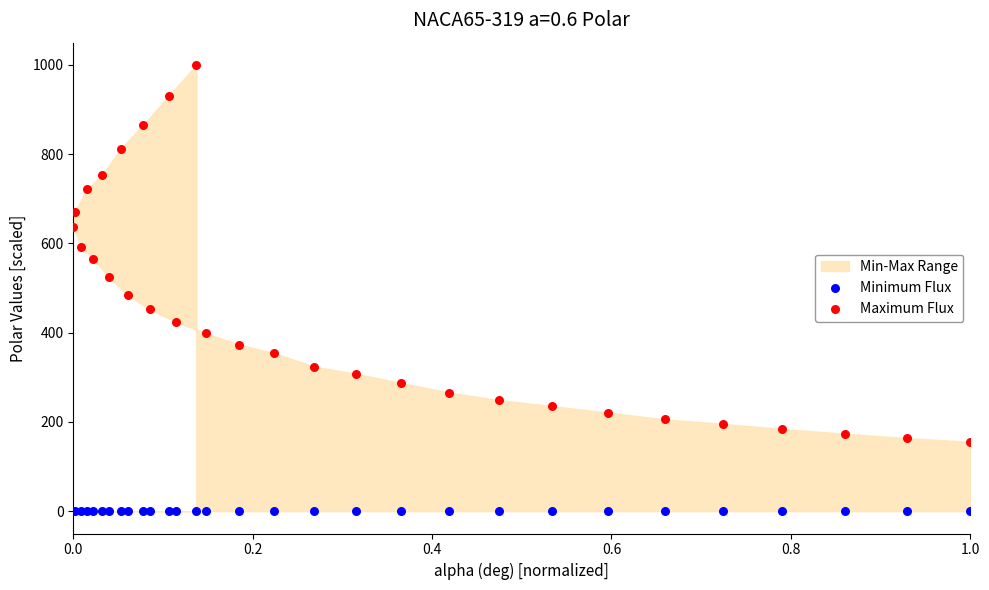

Which series contains the lowest Y value?

Minimum Flux